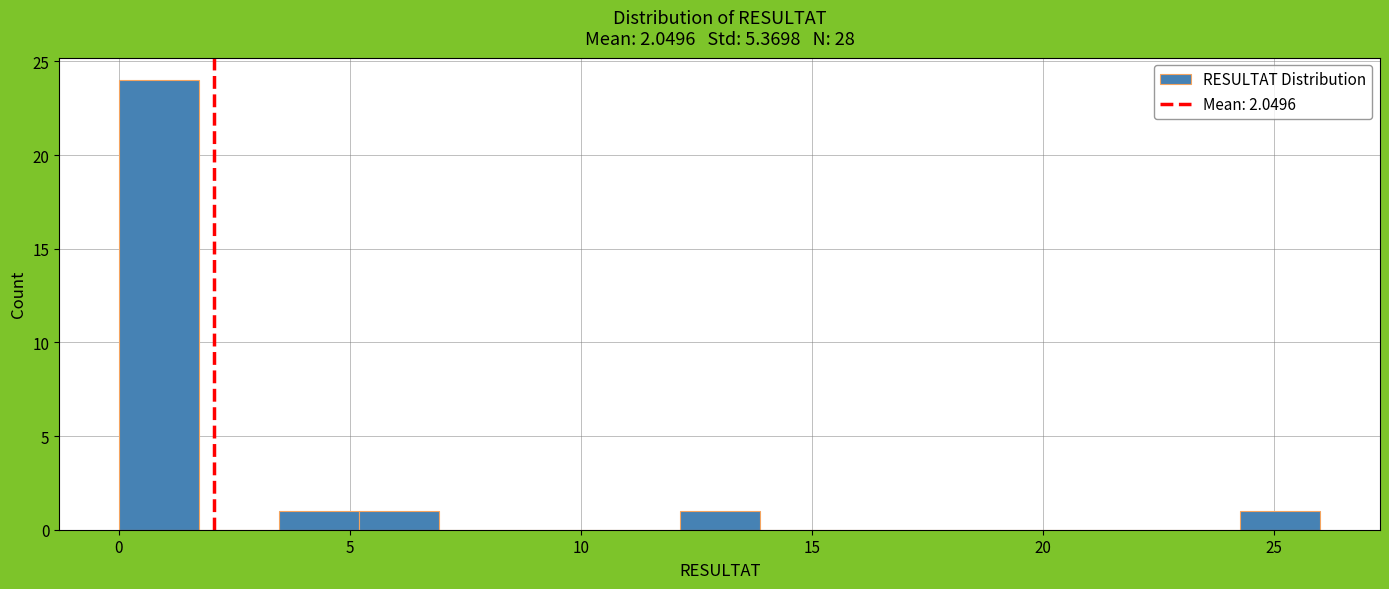

Around what value on the x-axis is the tallest bar? Give the approximate position of its centre, as read against the axis.

1.0